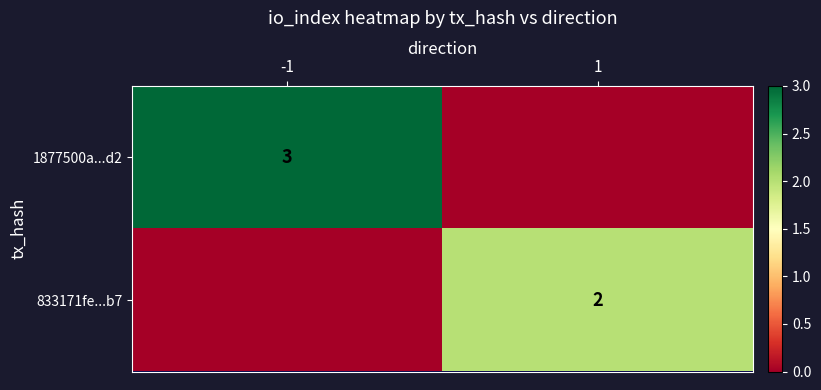

Is it true that 833171fe...b7 equals 2 at 1?

True